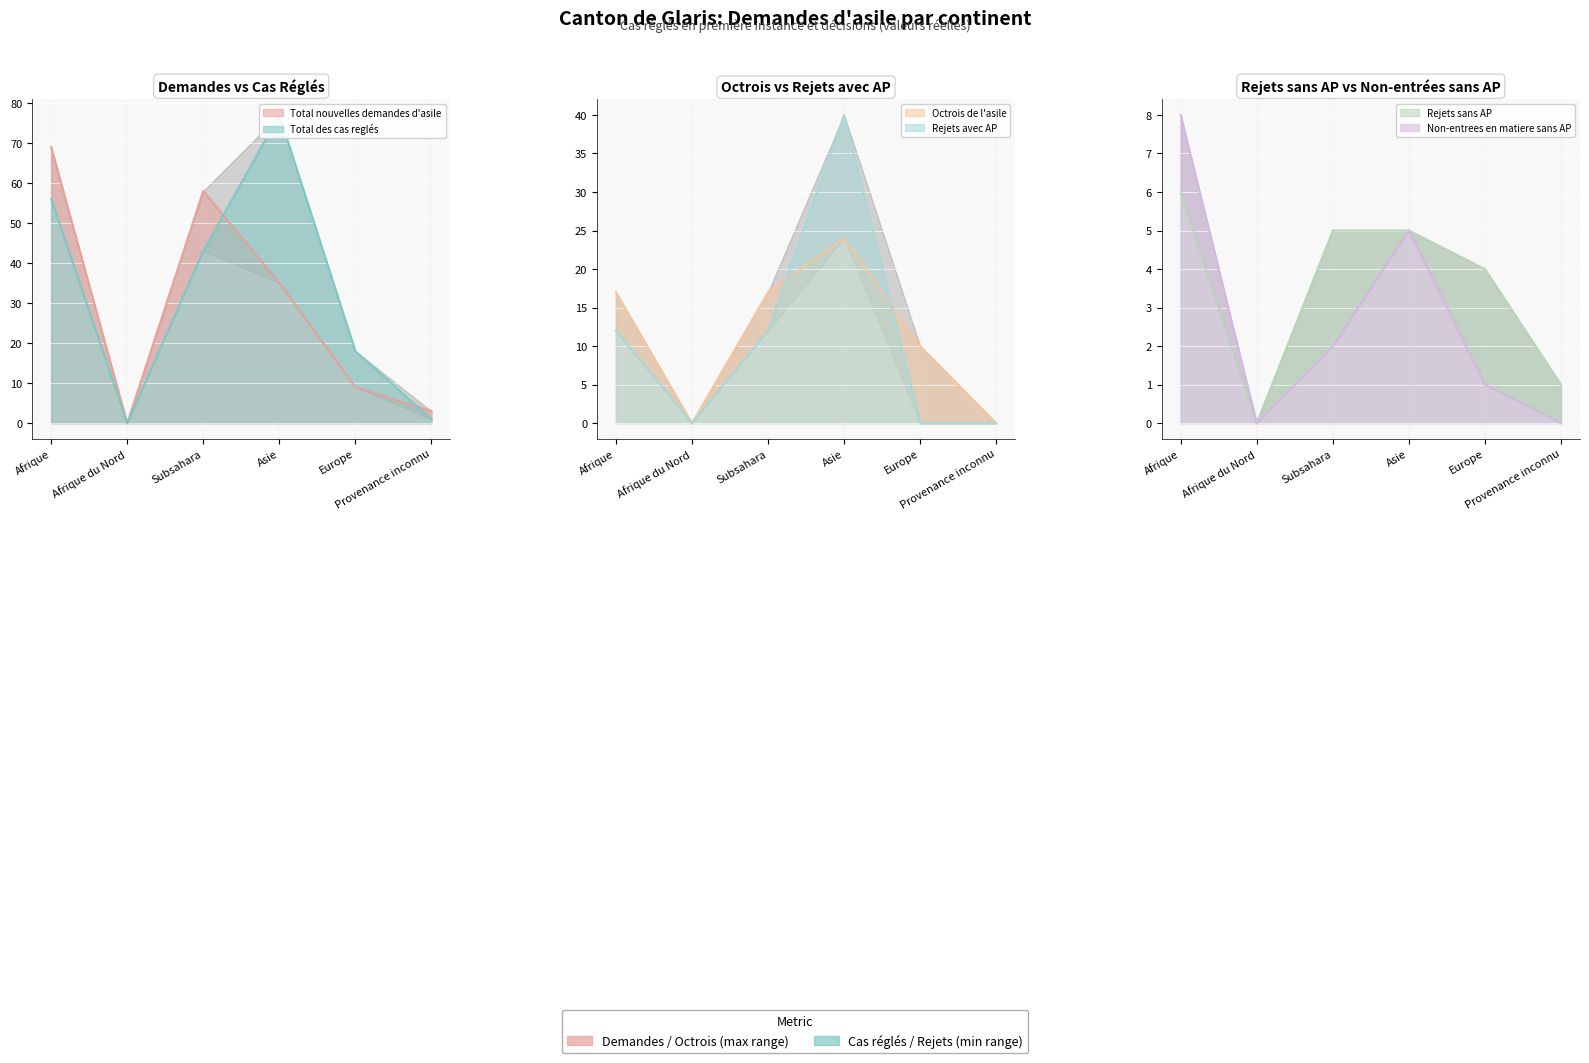

At which category is the sum across all series the highest?

Asie